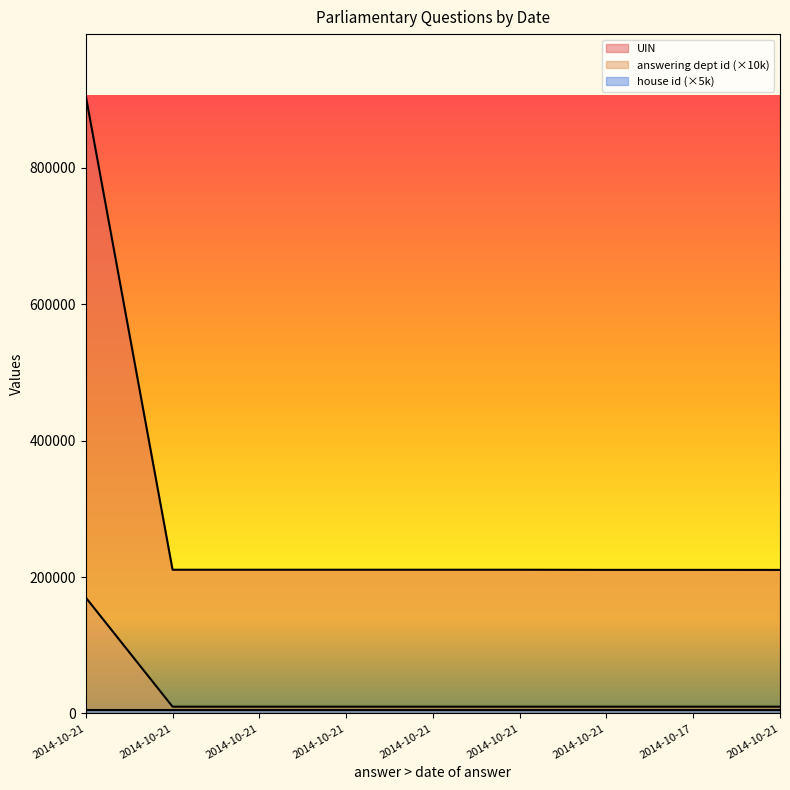

Is it true that answering dept id equals 10000 at 2014-10-21?

True